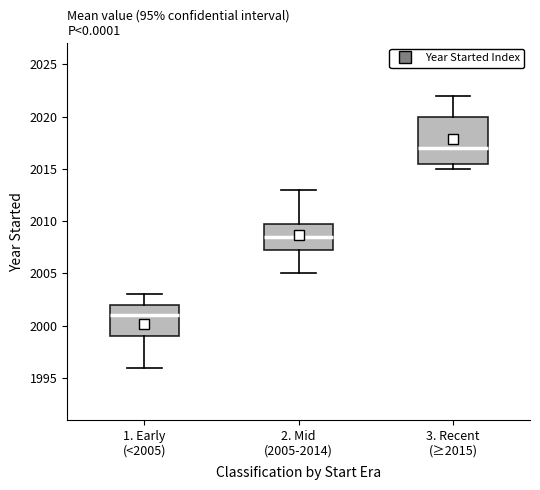

Which box is the tallest, from its lower edge to its upper edge?

3. Recent (≥2015)